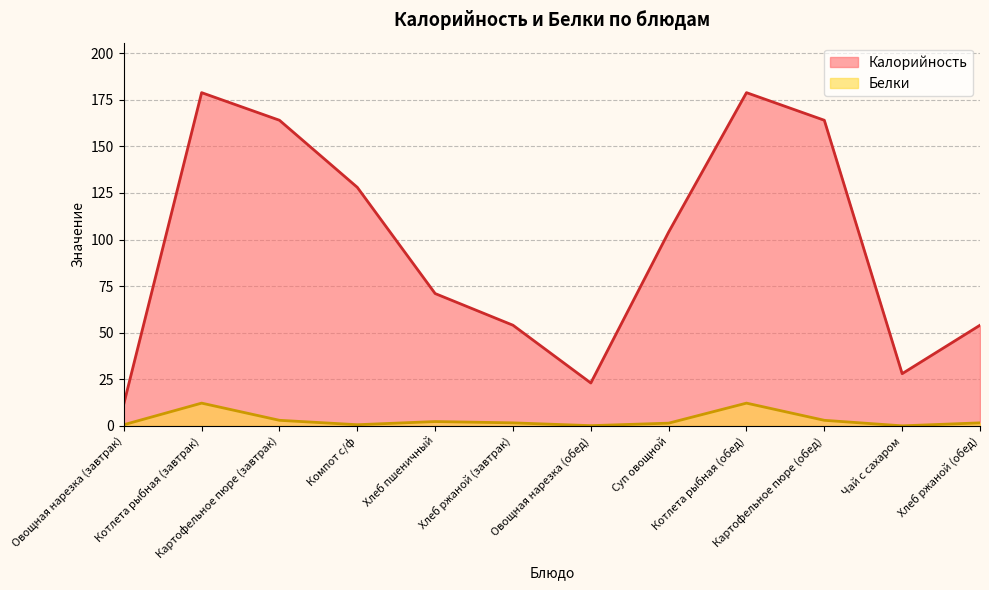

Count the number of data series in this chart.

2